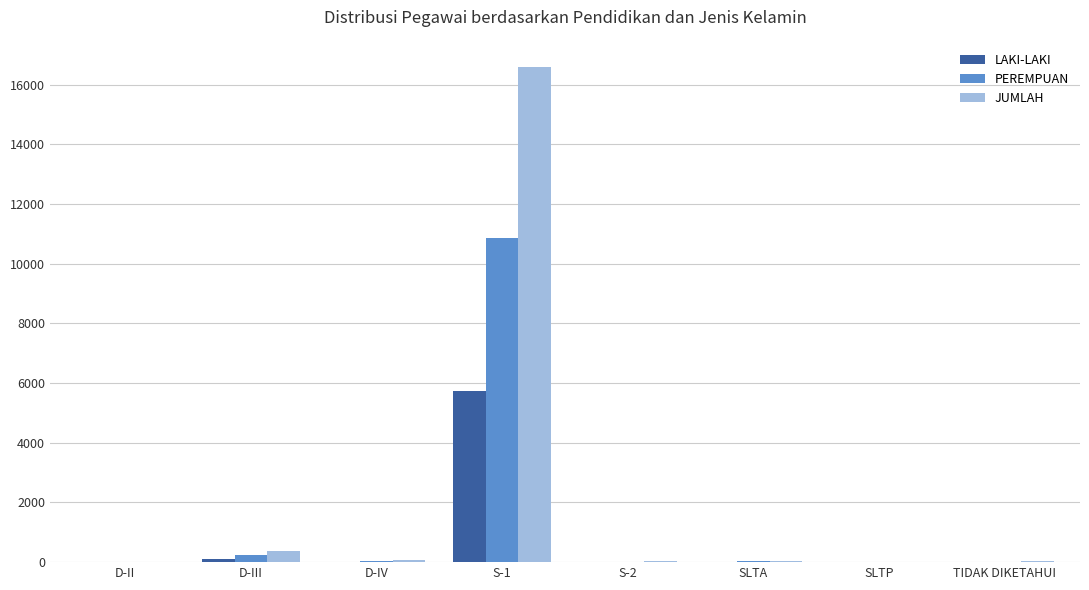

Does the chart contain stacked bars?

No